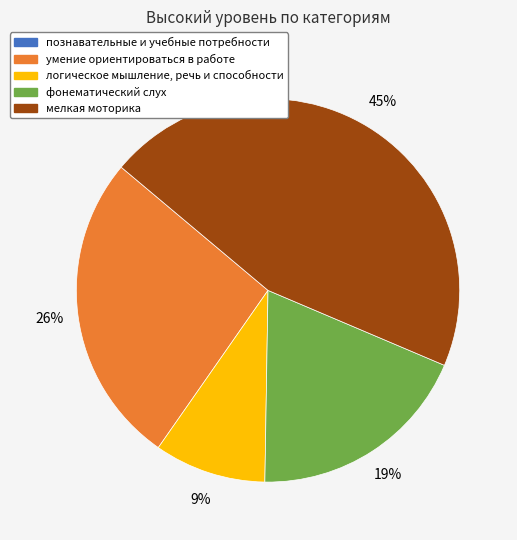

Which category has the biggest portion of the pie?

мелкая моторика